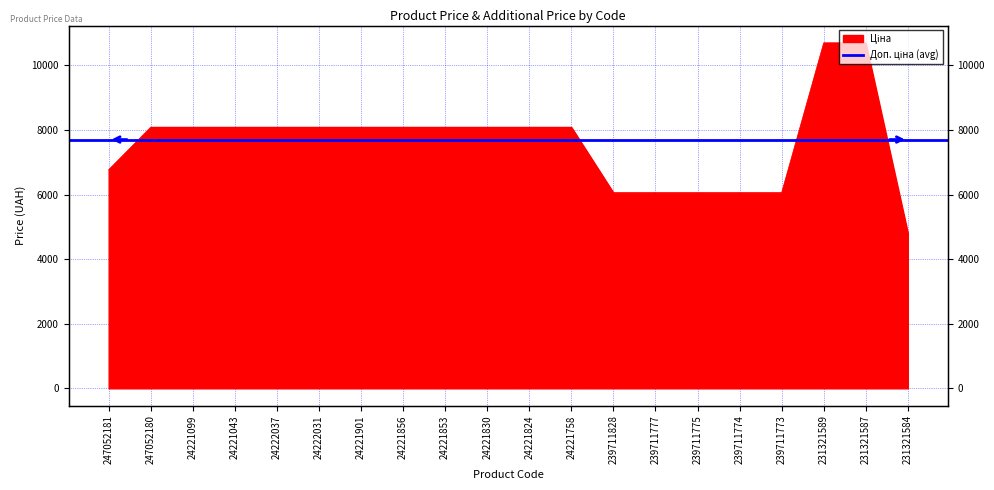

List the labels in order of value, largest first.

231321589, 231321587, 247052180, 24221099, 24221043, 24222037, 24222031, 24221901, 24221856, 24221853, 24221830, 24221824, 24221758, 247052181, 239711828, 239711777, 239711775, 239711774, 239711773, 231321584